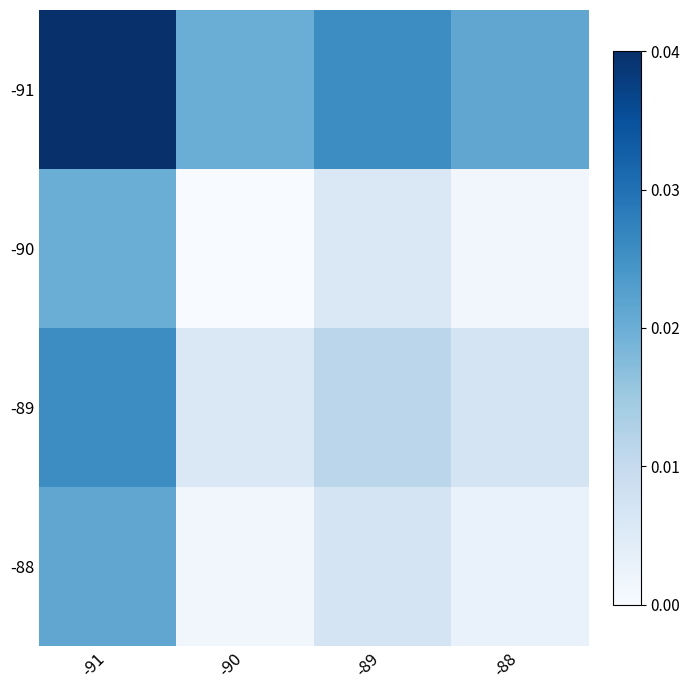

Which category has the highest value across all series?

-91